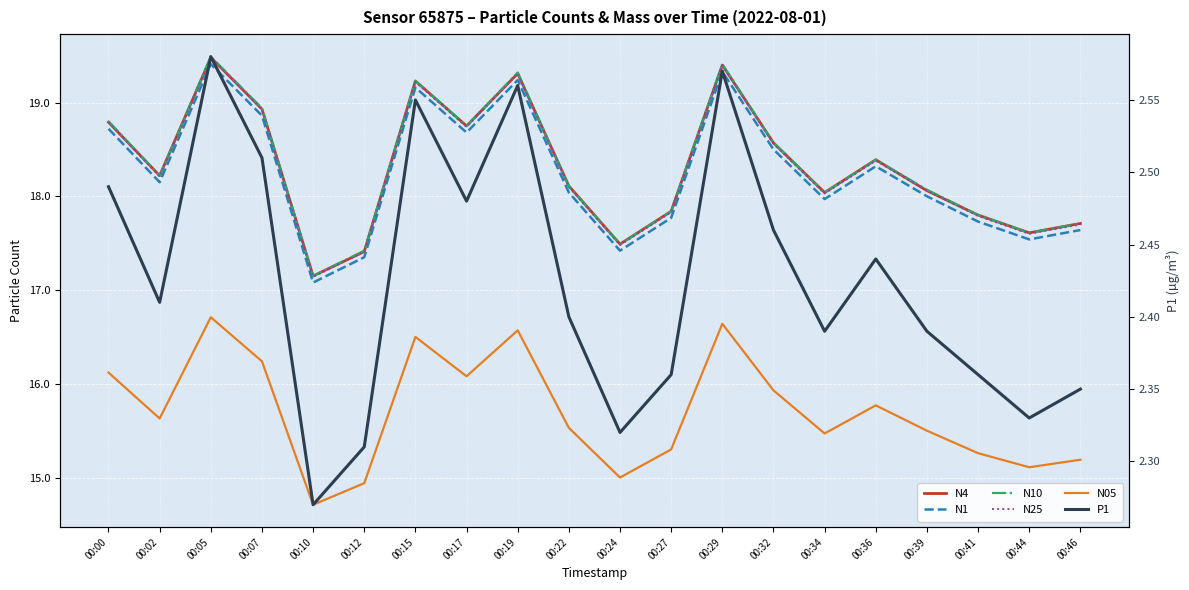

What is the value of the N10 point at the 6th from the left?

17.4